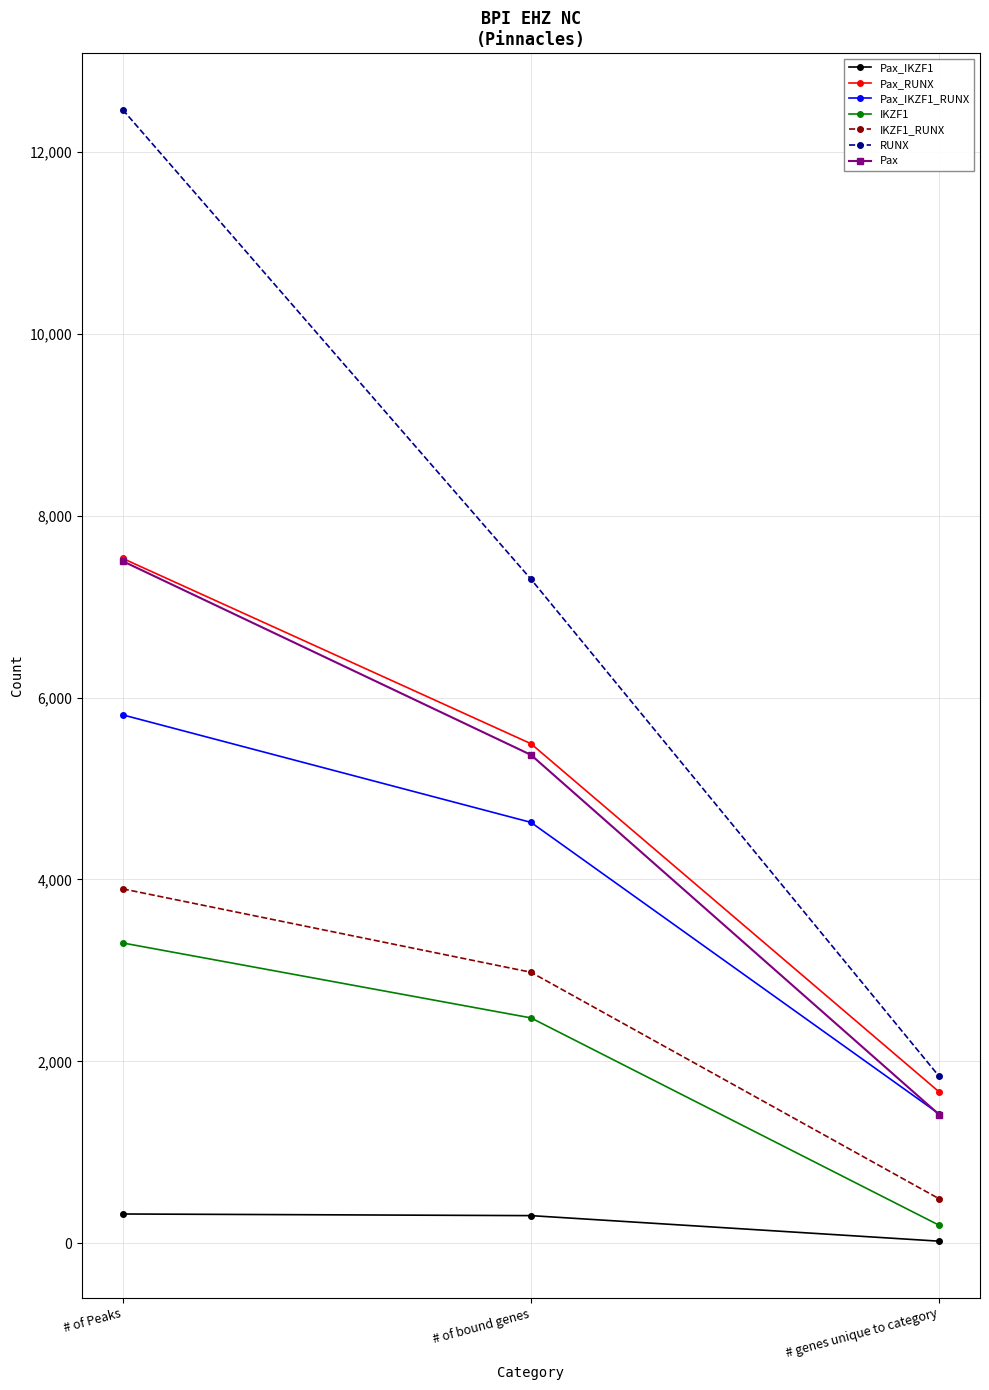

What is the difference between the IKZF1 values at # genes unique to category and # of bound genes?

2280